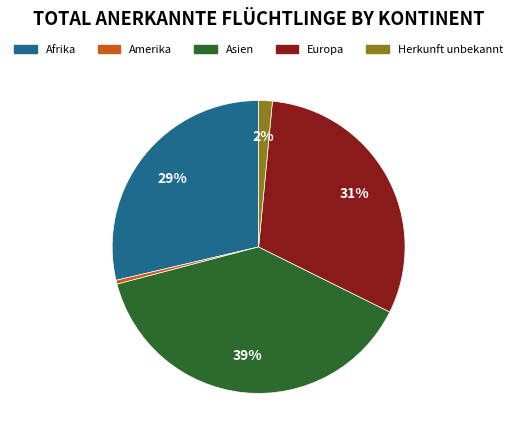

Is there any slice that represents more than half of the pie?

No